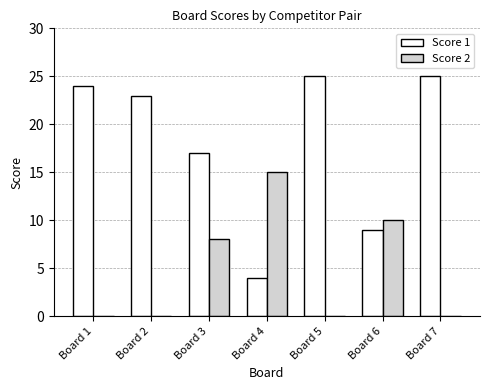

Is the value of Score 1 at Board 3 greater than the value of Score 2 at Board 1?

Yes